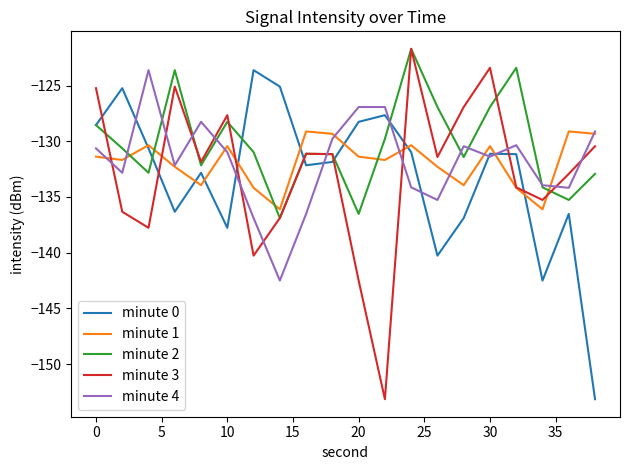

Which series has the largest total across all categories?

minute 2